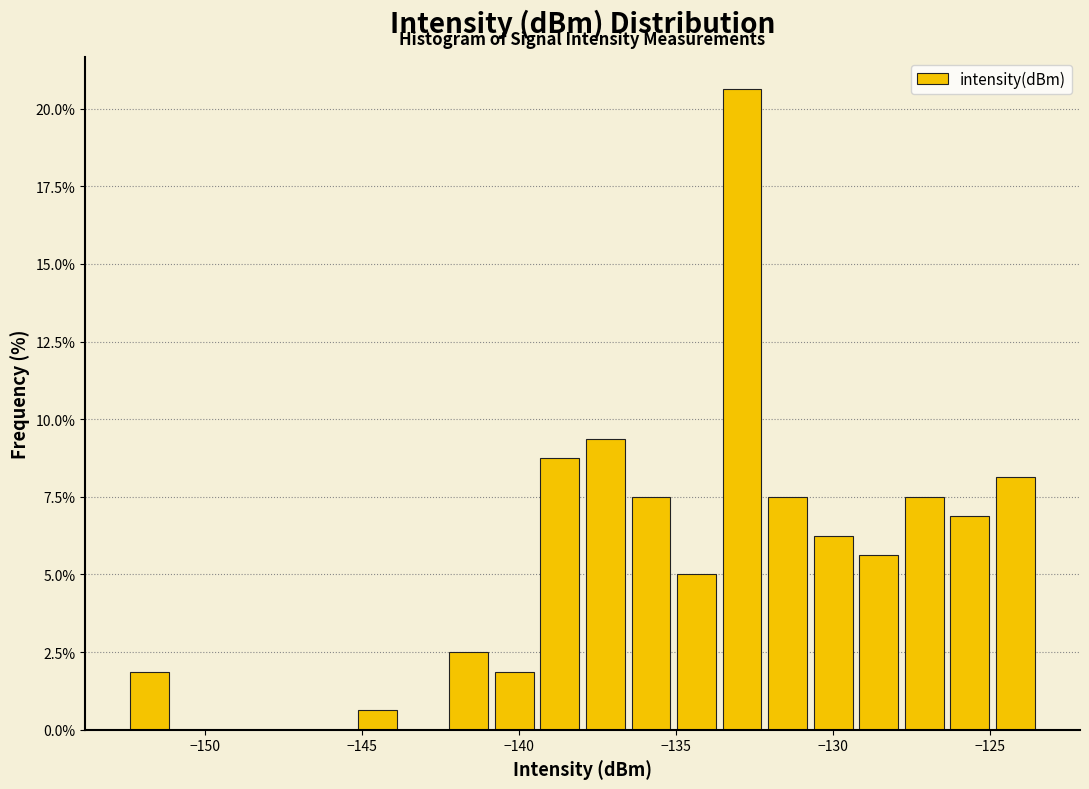

Read against the x-axis, roughly where is the centre of the tallest bar?

-133.0